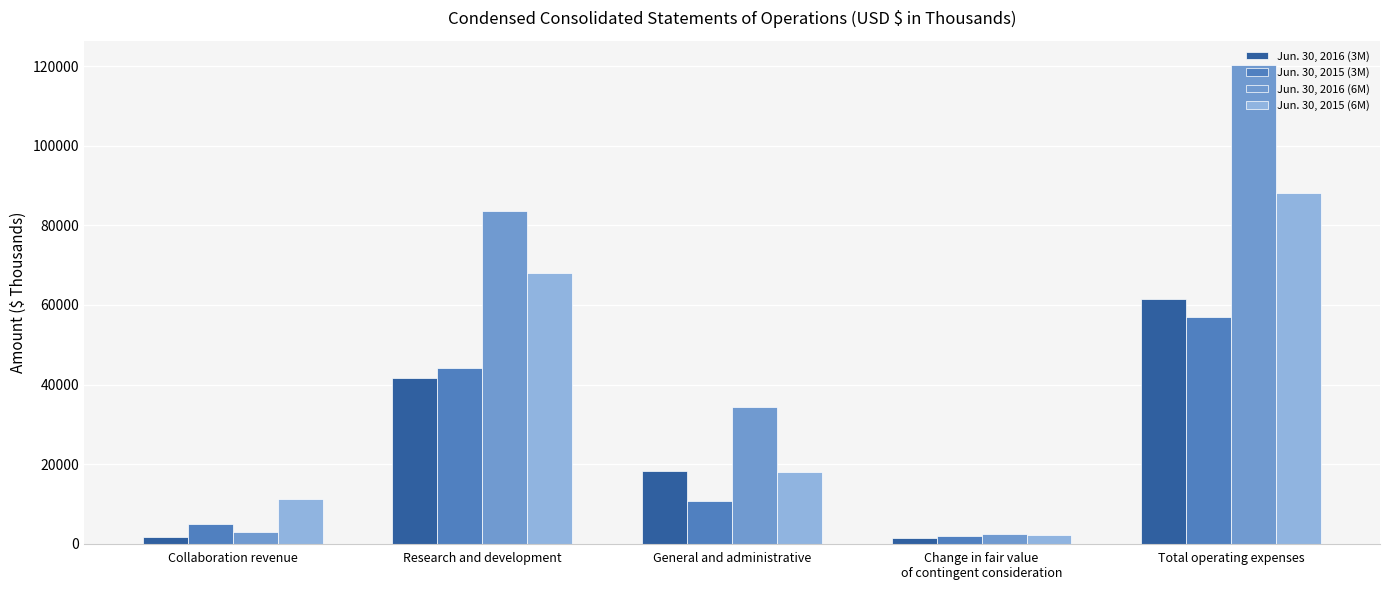

Which category has the highest value across all series?

Total operating expenses